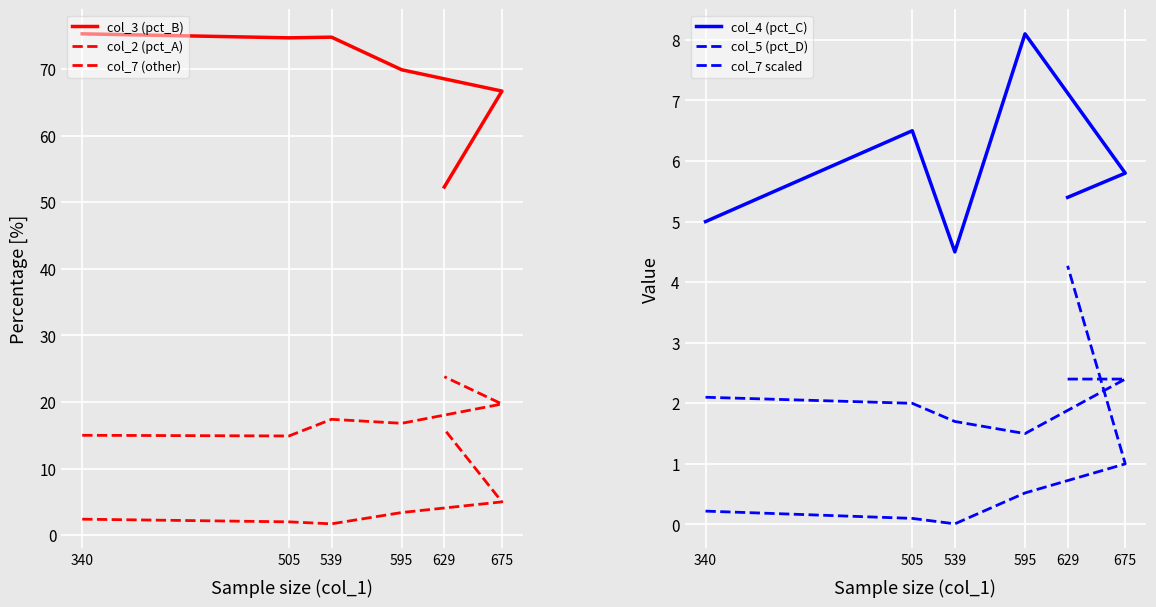

At which category is the sum across all series the highest?

629